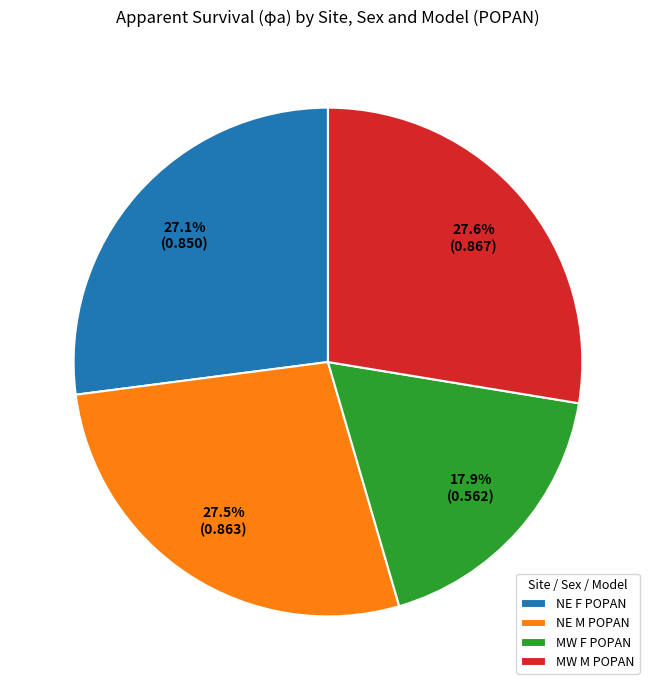

What is the total percentage of MW M POPAN and MW F POPAN?

45.5%